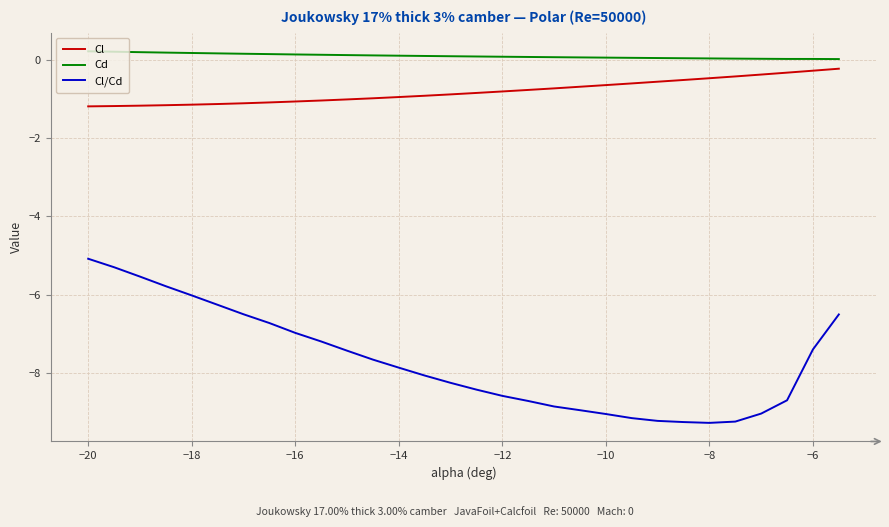

What is the highest value of the Cl series?

-0.2